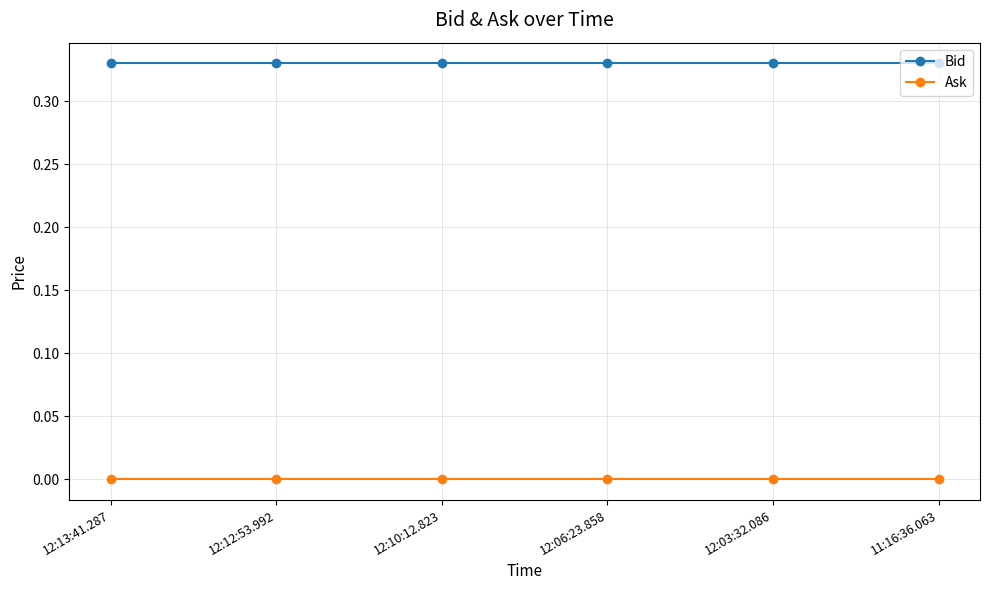

What position from the right is 12:13:41.287?

6